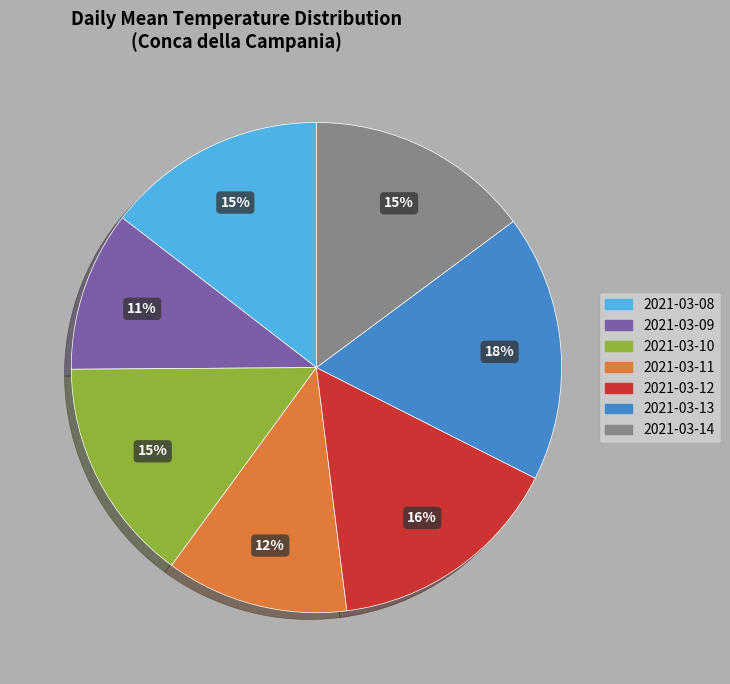

True or false: 2021-03-08 accounts for 15% of the total.

True